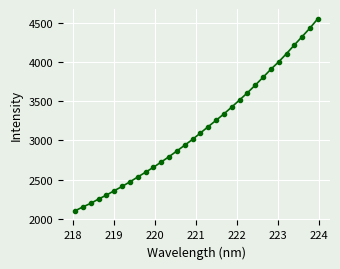

True or false: there are more than 2 points higher than both neighbors.

False